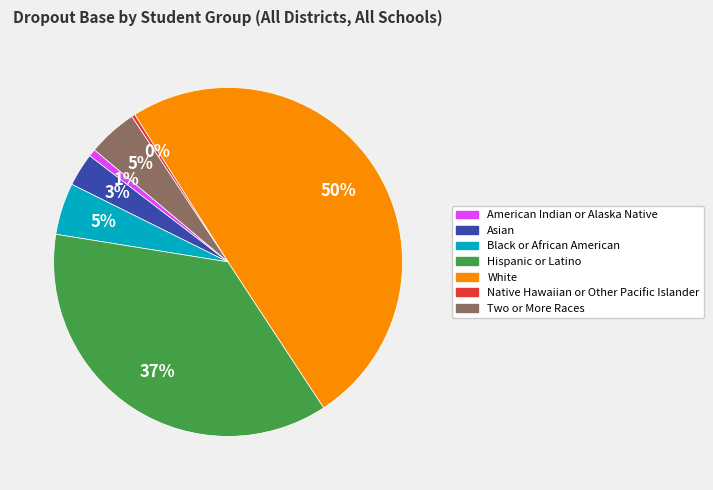

Does Native Hawaiian or Other Pacific Islander represent more than half of the total?

No